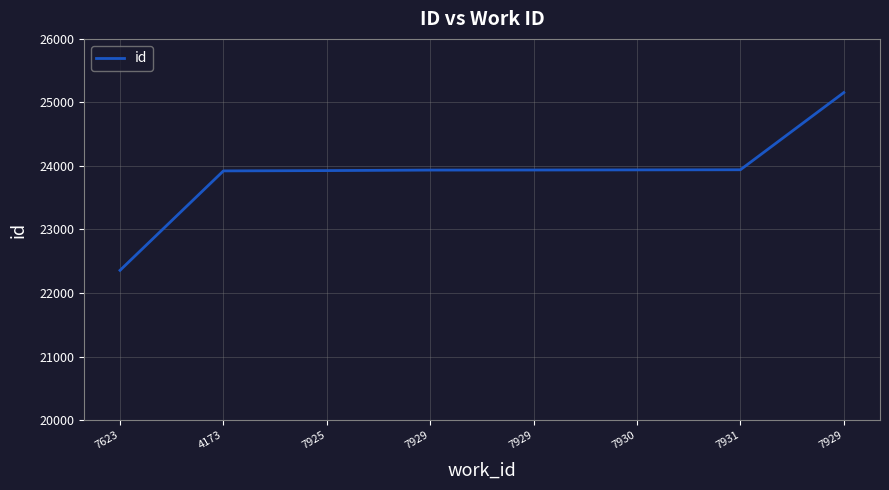

Does the chart display data point markers on the line(s)?

No